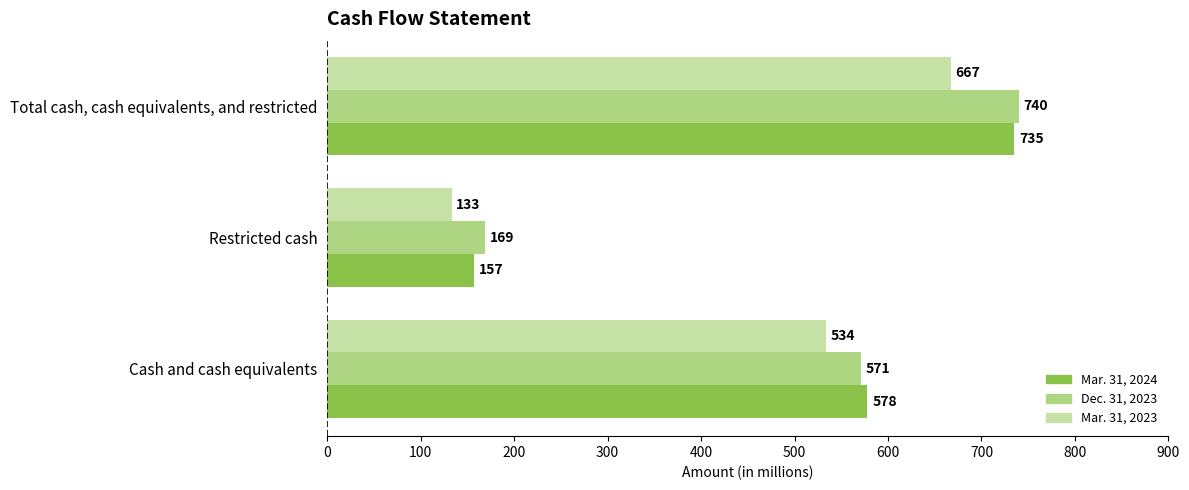

At which category is the sum across all series the highest?

Total cash, cash equivalents, and restricted